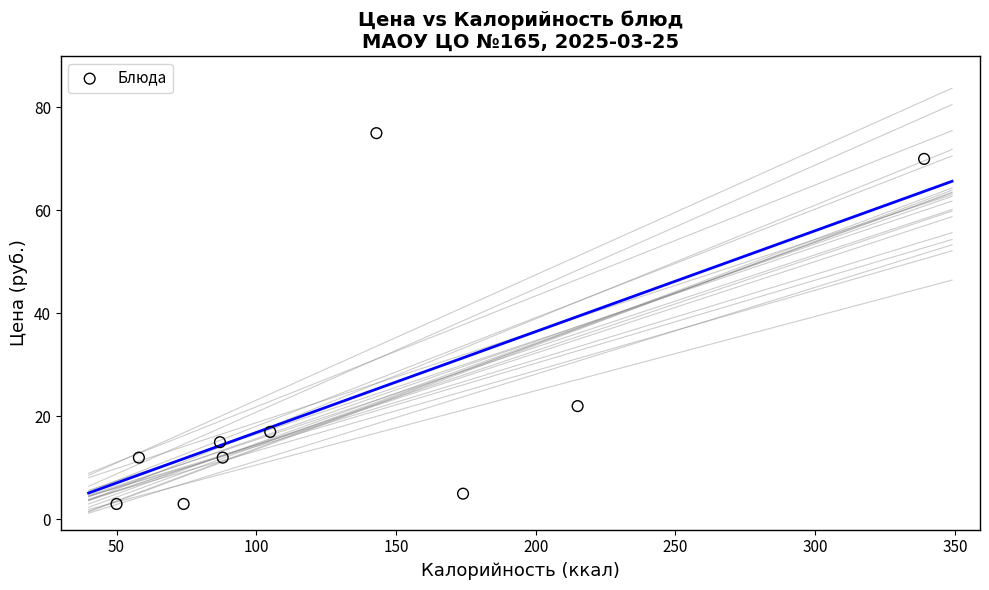

What Y value in the scatter plot is closest to 39?

22